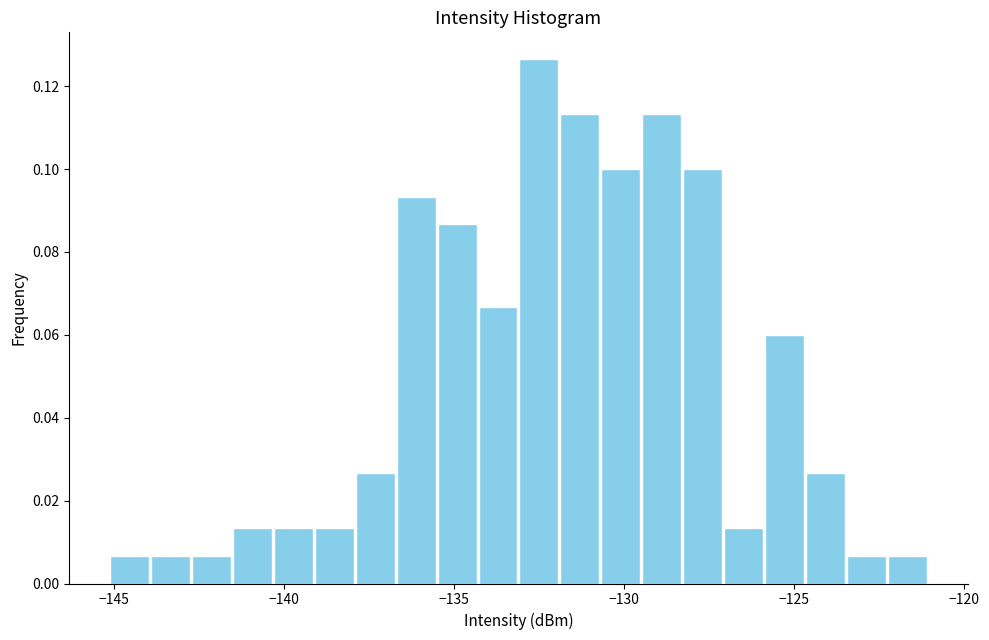

Read against the x-axis, roughly where is the centre of the tallest bar?

-132.5